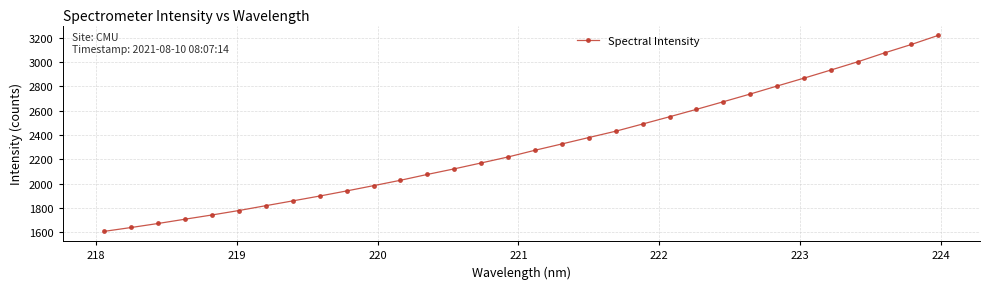

What is the average value?

2304.9